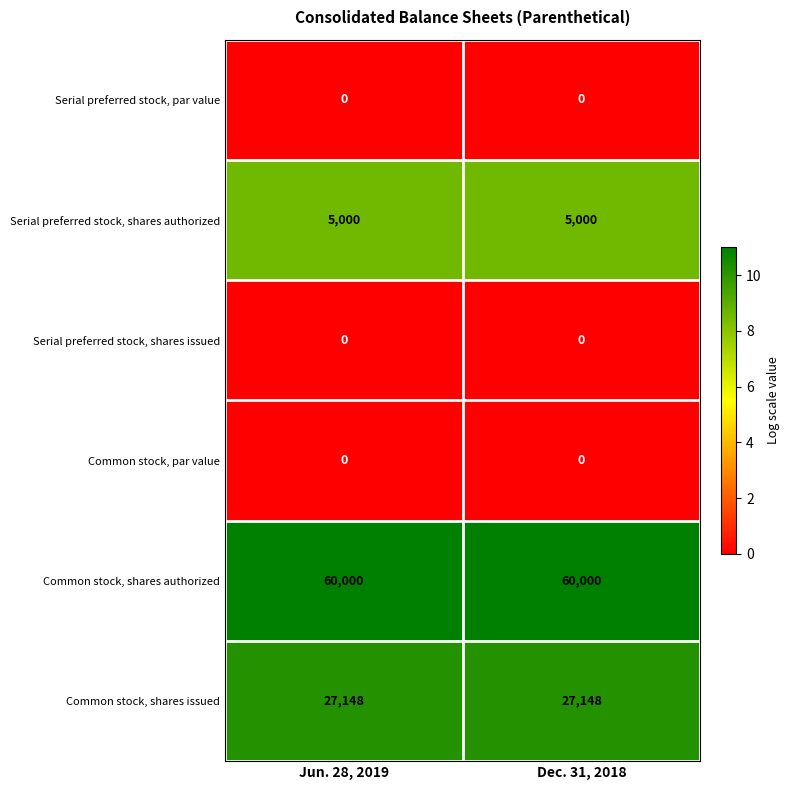

At how many categories does at least one series exceed 0?

2